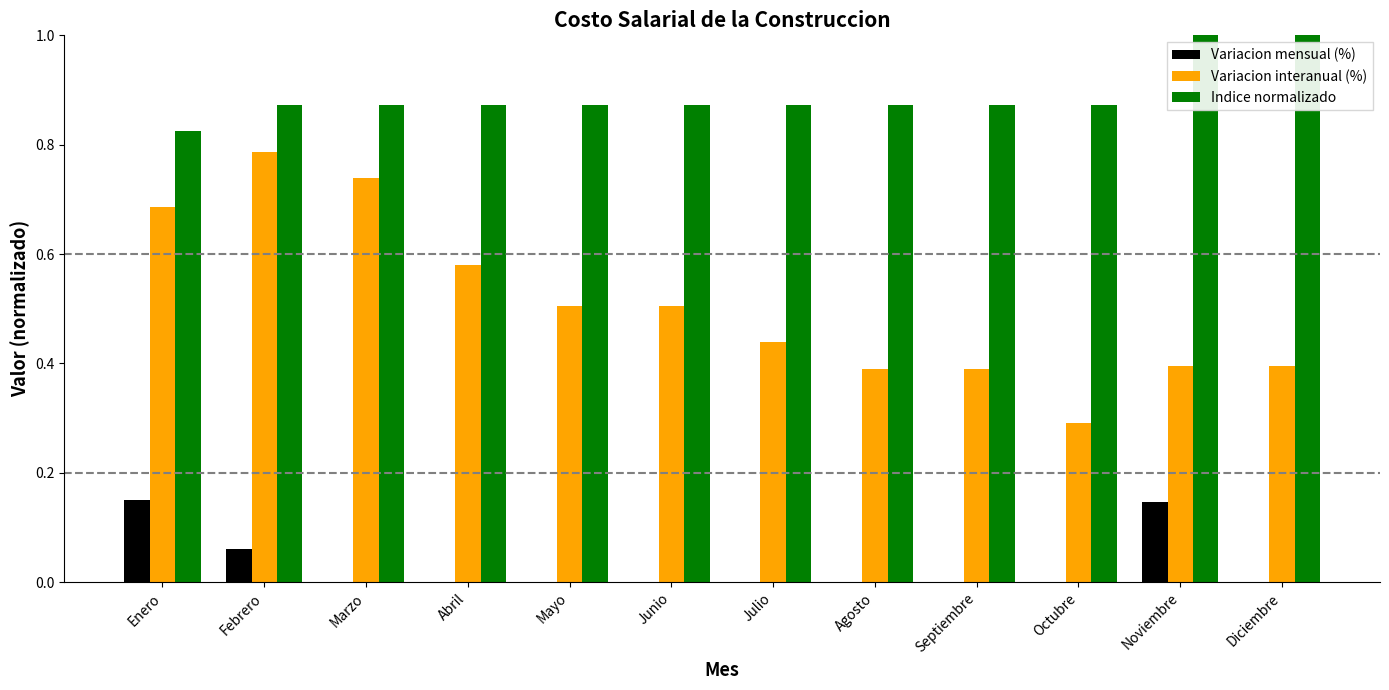

What is the greatest value displayed?

1.0